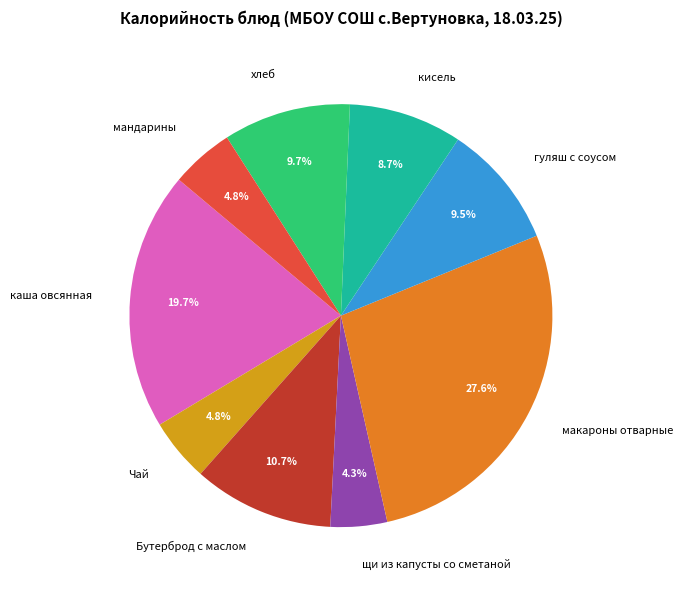

Which category has the biggest portion of the pie?

макароны отварные